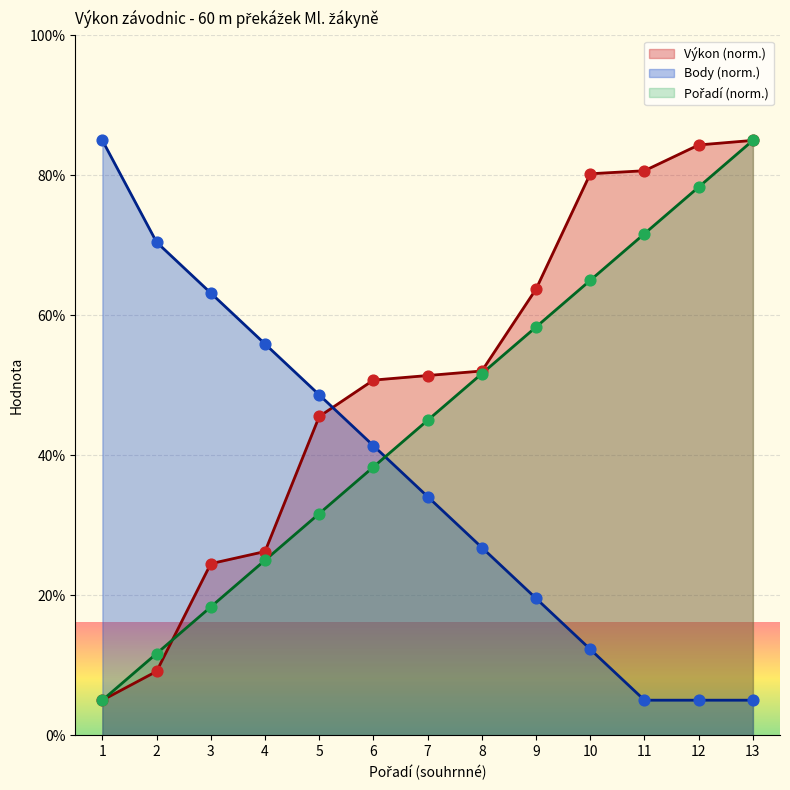

At which category is the sum across all series the highest?

13